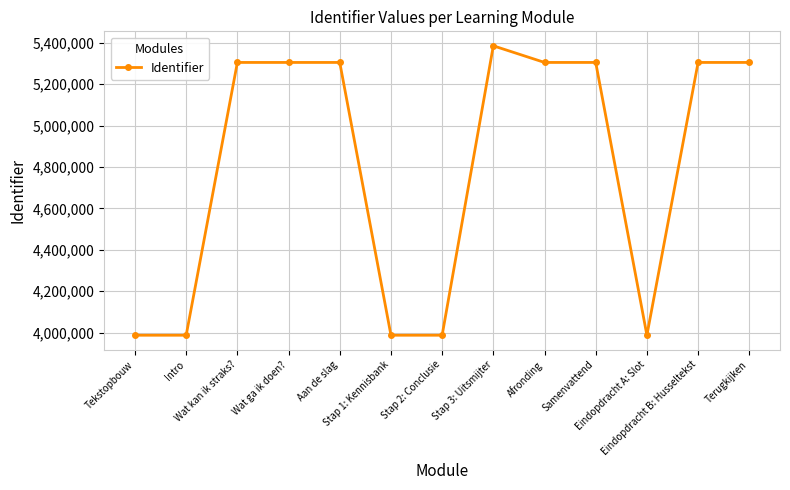

How many data points are less than 5304585?

6